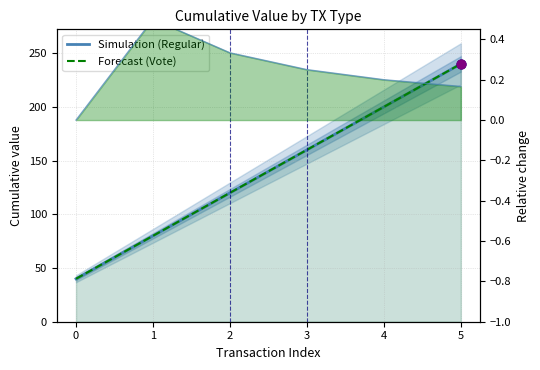

Which series has the largest total across all categories?

Regular